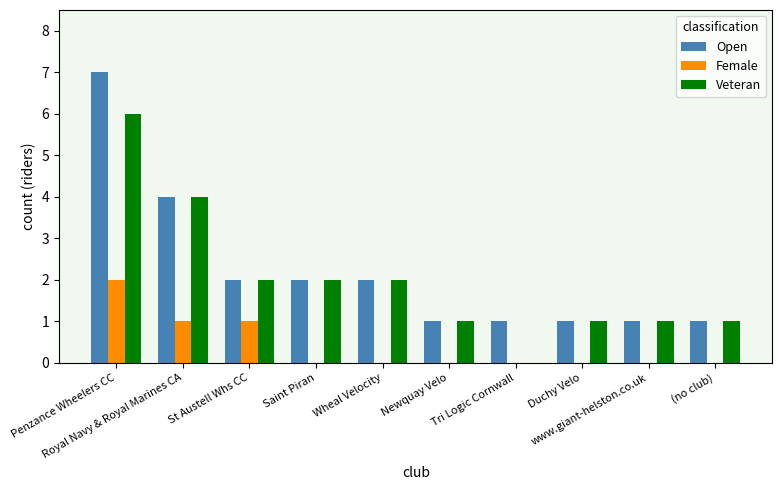

What value does the Veteran series have at www.giant-helston.co.uk?

1